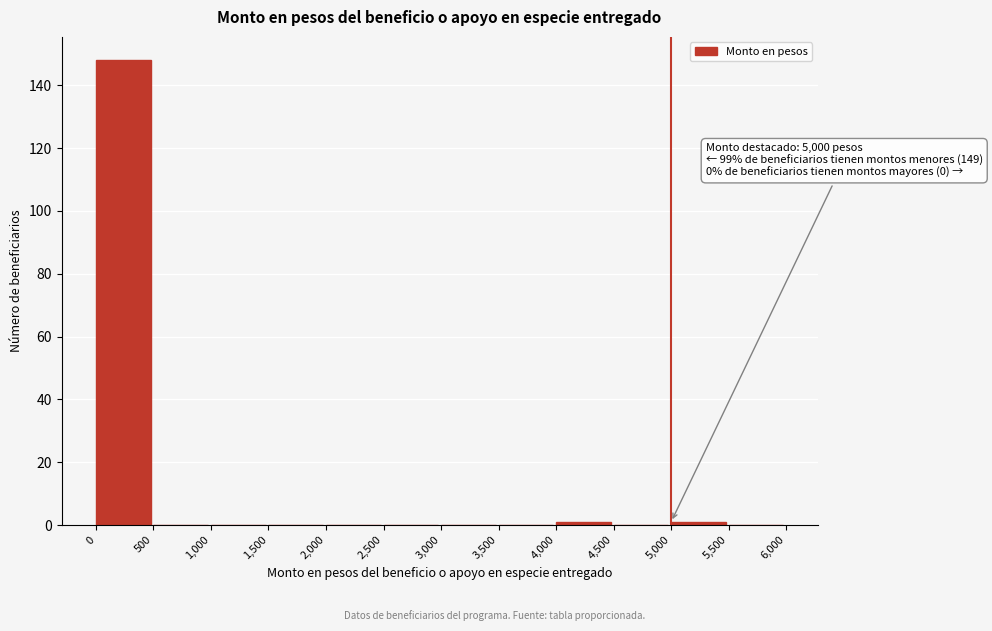

Which range on the x-axis has the tallest bar?

0 to 500